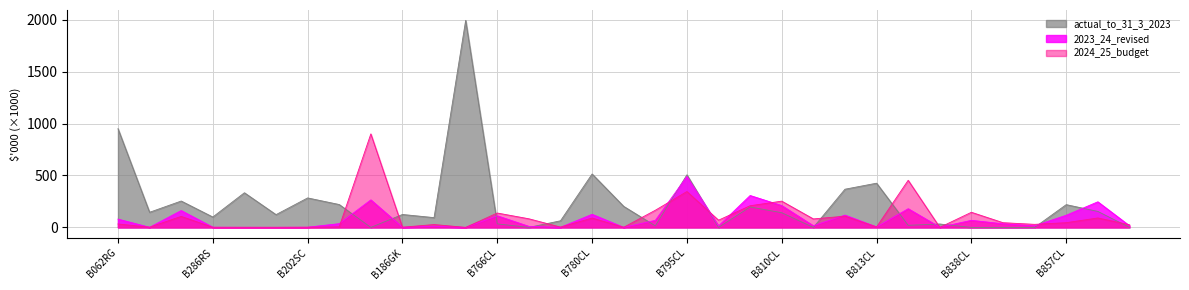

How many series are shown in this chart?

3